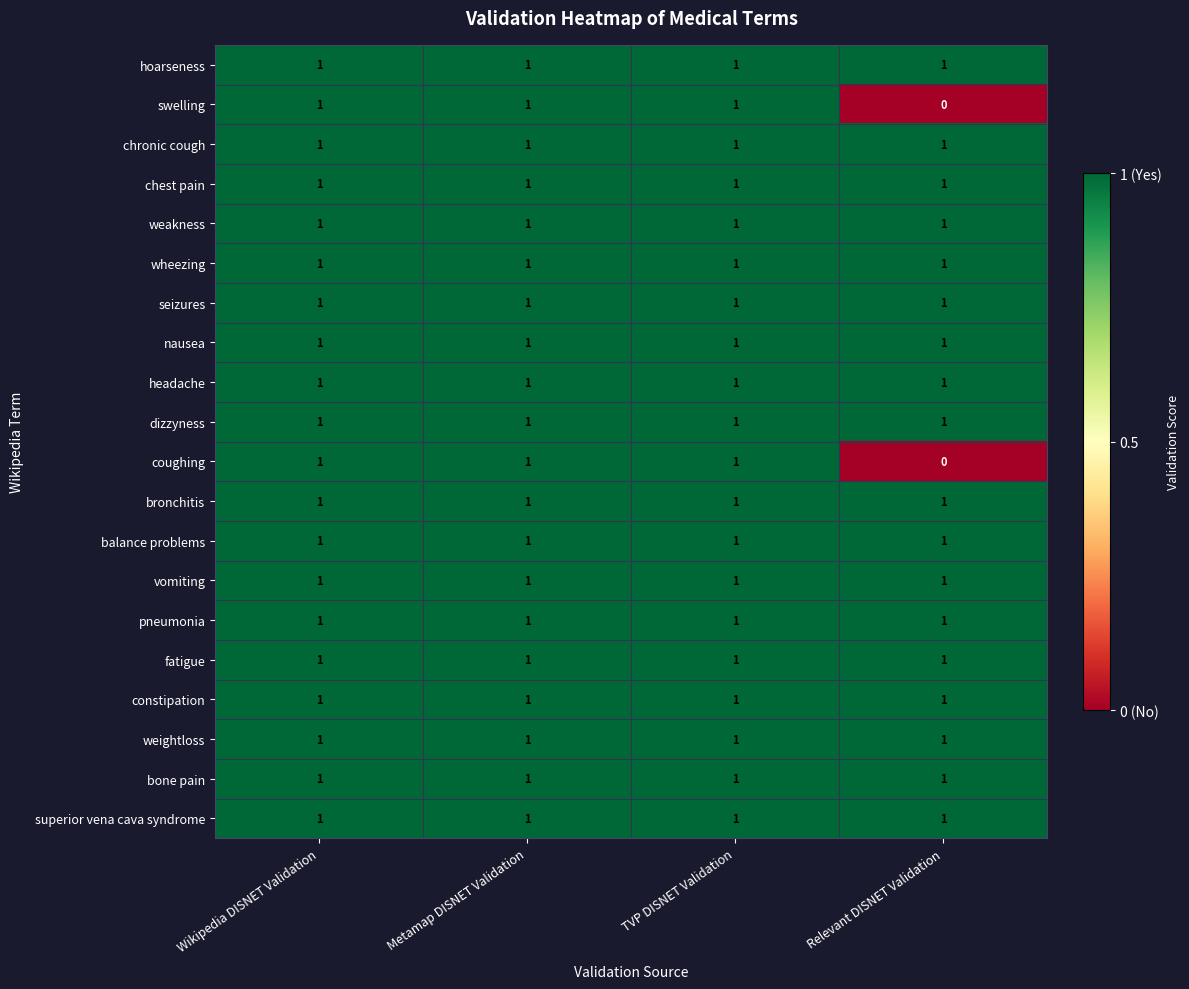

What is the total value across all series at Wikipedia DISNET Validation?

20